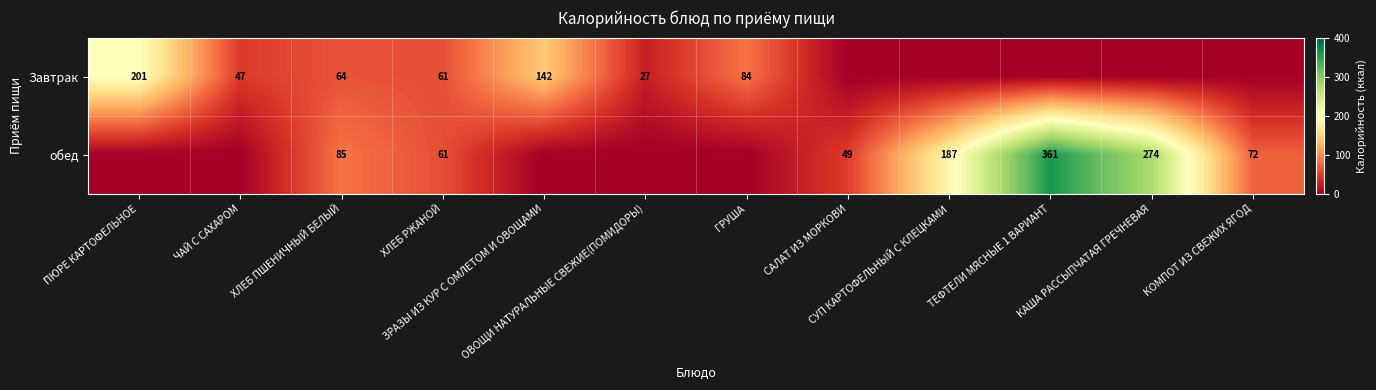

How many data points does each series have?

12